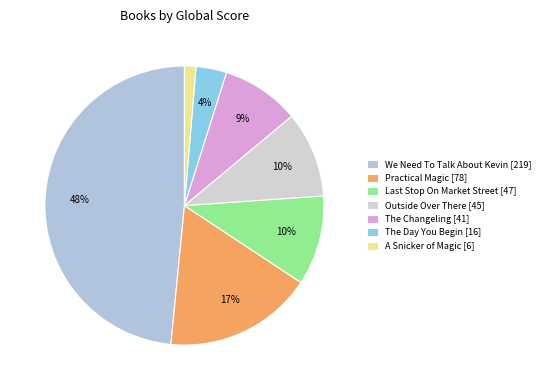

What is the smallest slice in the pie chart?

A Snicker of Magic